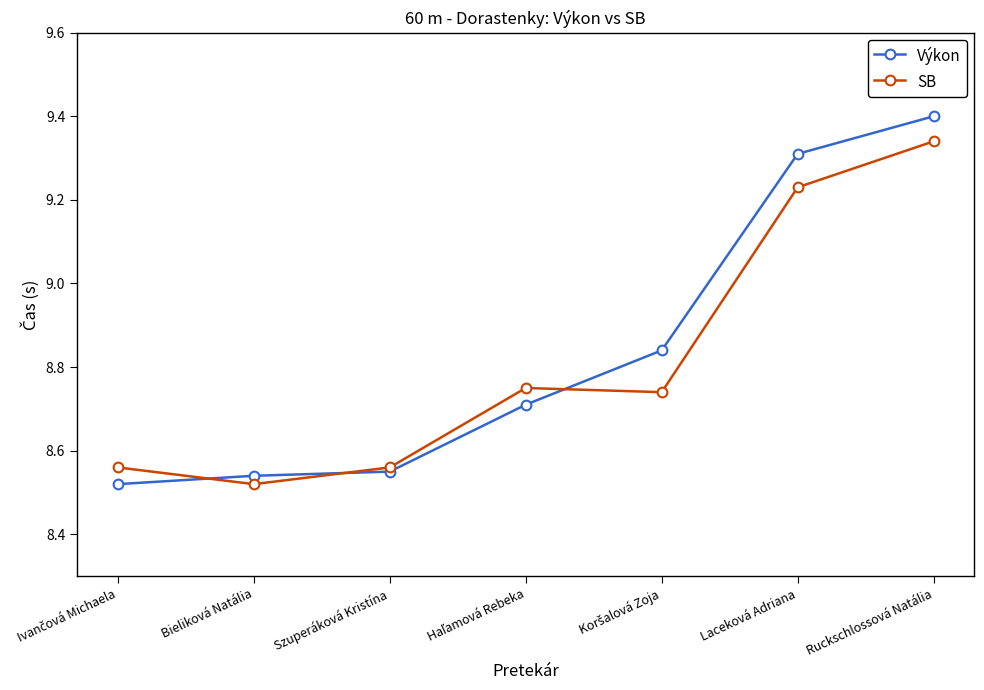

How many intersections are there between Výkon and SB?

3